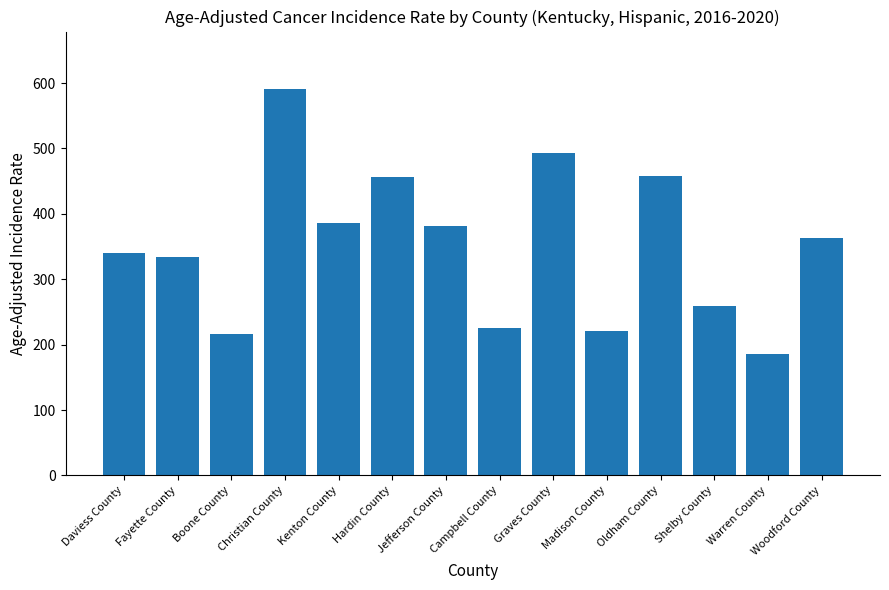

What is the difference between the values at Hardin County and Kenton County?

71.0